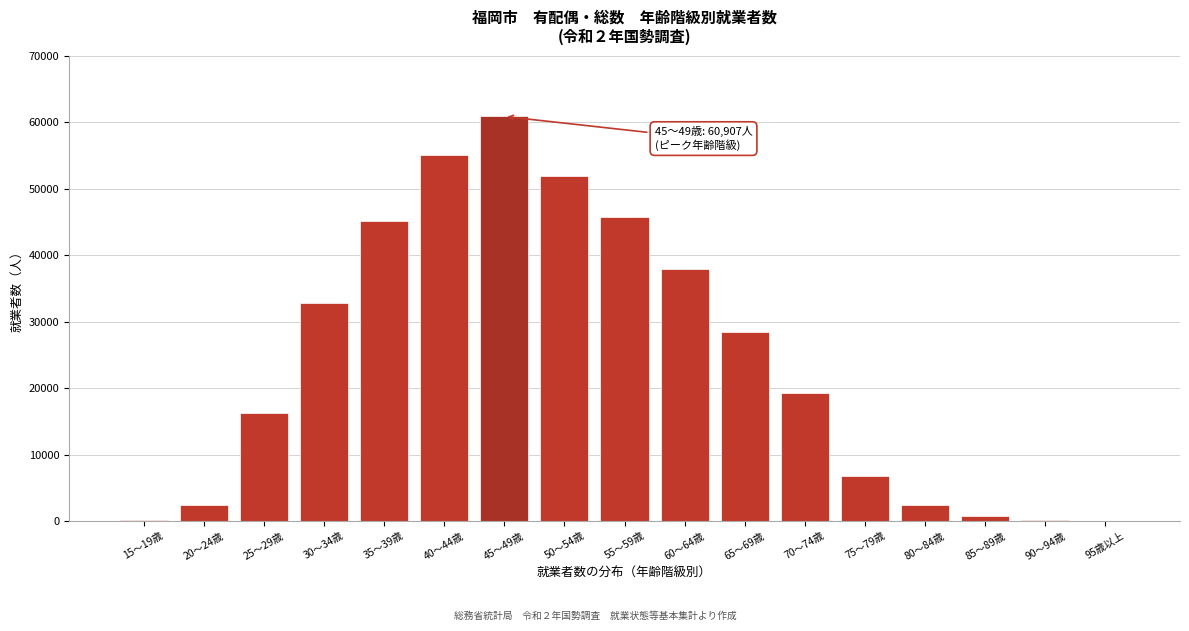

The value at 45～49歳 is 84004. True or false?

False